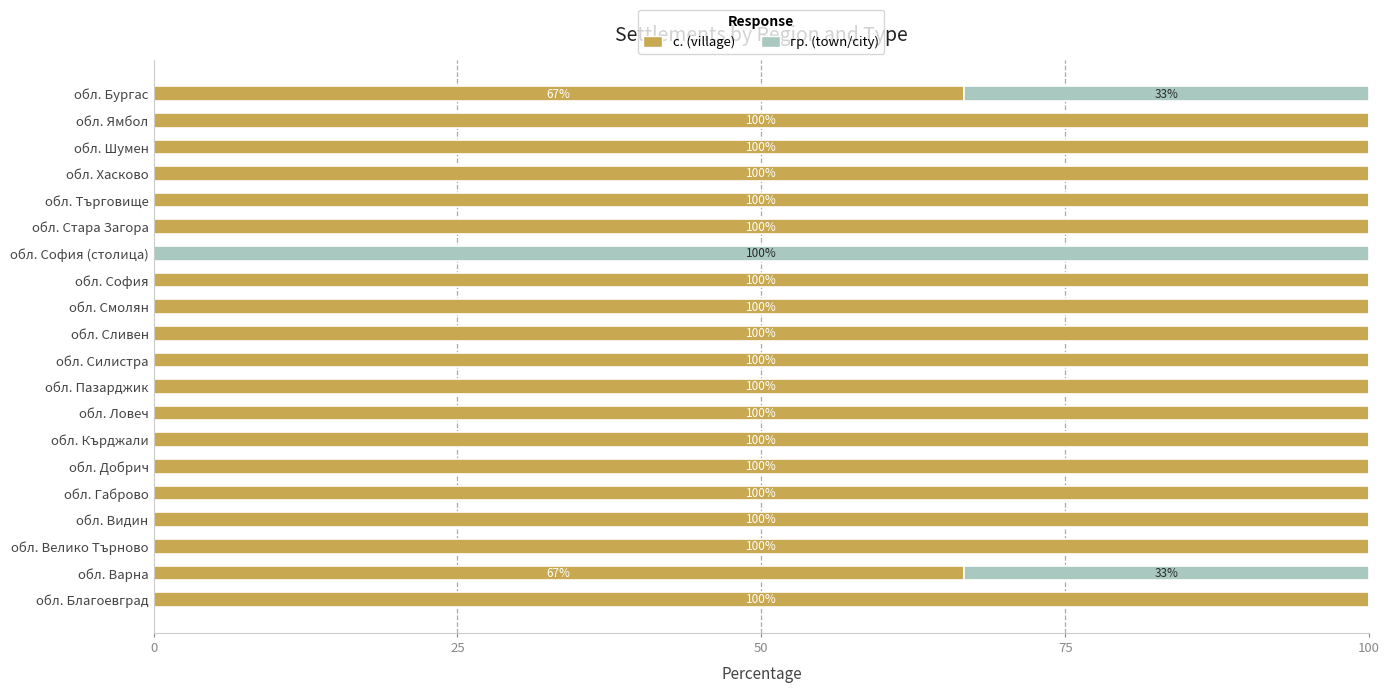

What is the sum of the с. (village) values at обл. Стара Загора and обл. Кърджали?

200.0